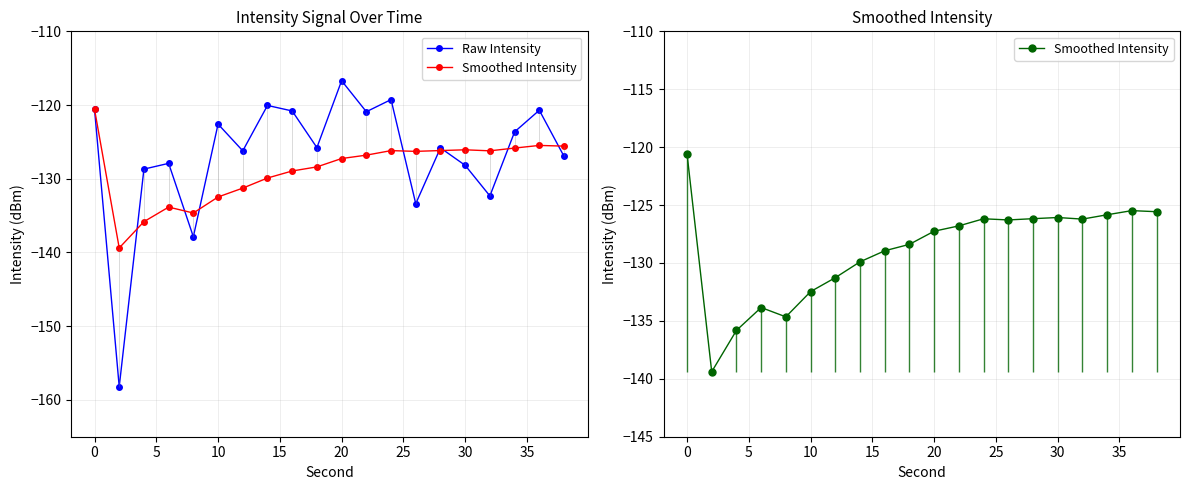

How many interior local valleys does the Smoothed Intensity series have?

4